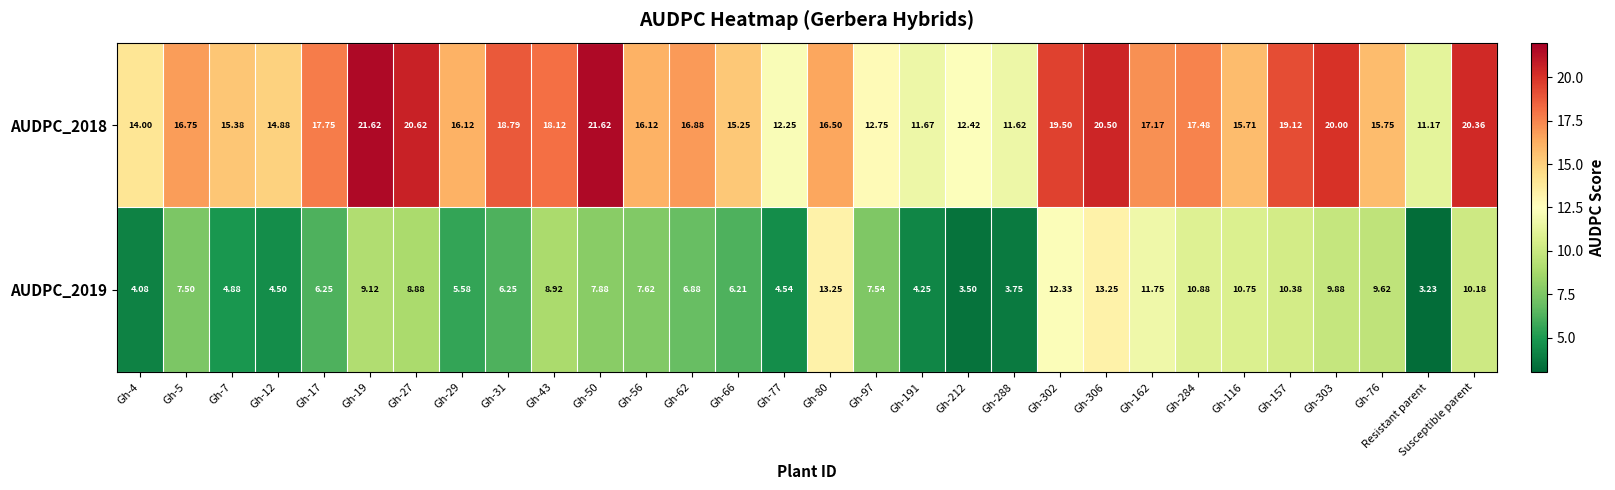

List the series in order of their peak value, highest first.

AUDPC_2018, AUDPC_2019